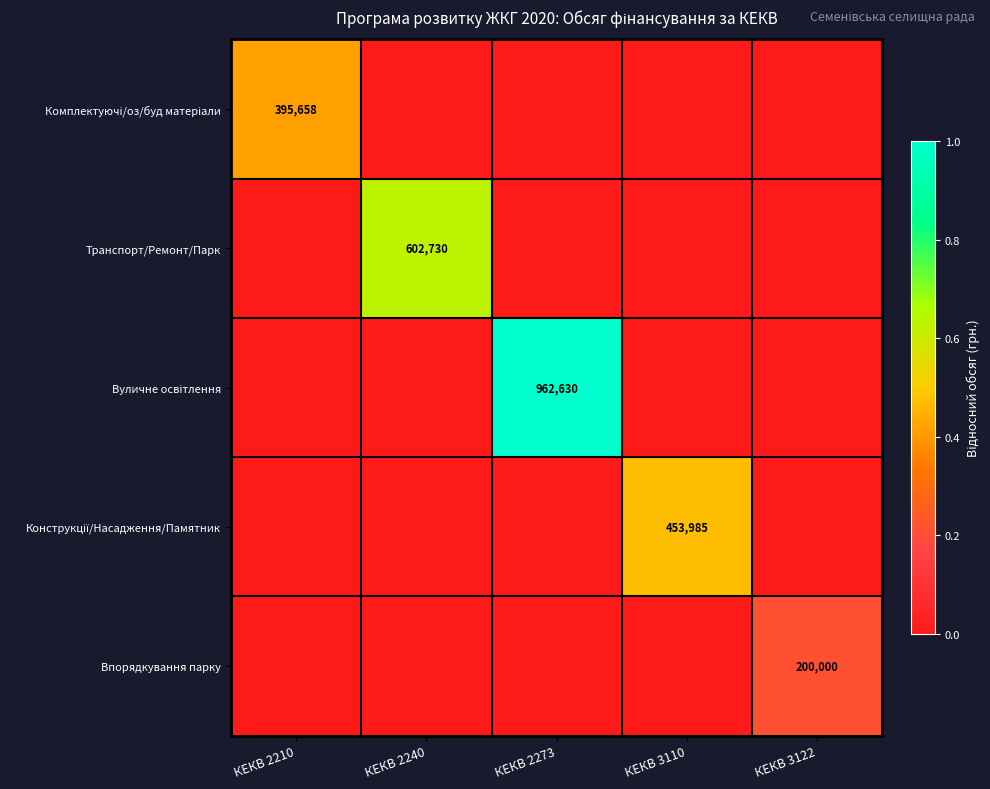

At which category does the chart reach its peak across all series?

КЕКВ 2273